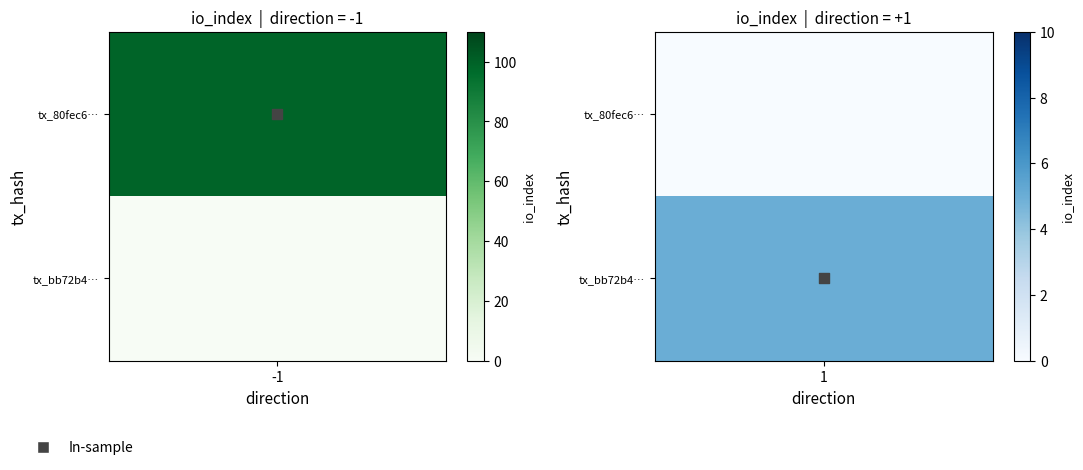

How many values in the 80fec670f5bb714b471faf6d2ece8cb5f36e8c6 series are below 99?

1